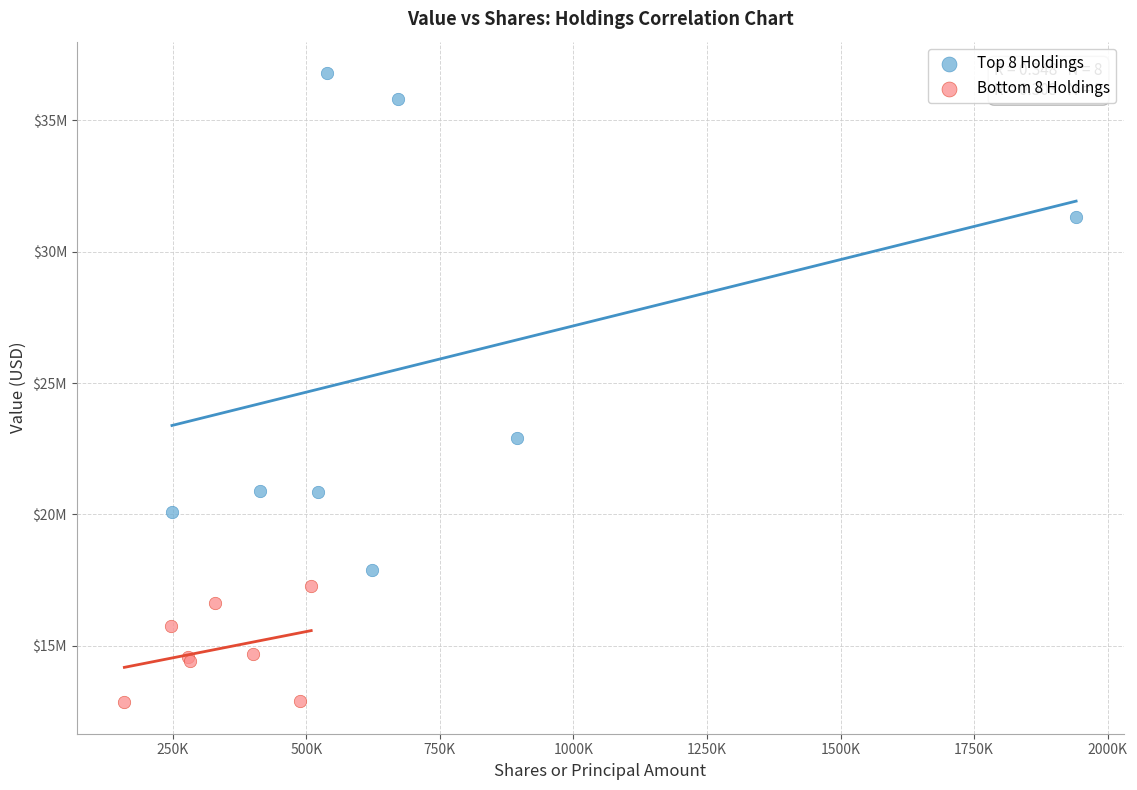

Which series reaches the minimum Y coordinate?

Bottom 8 Holdings